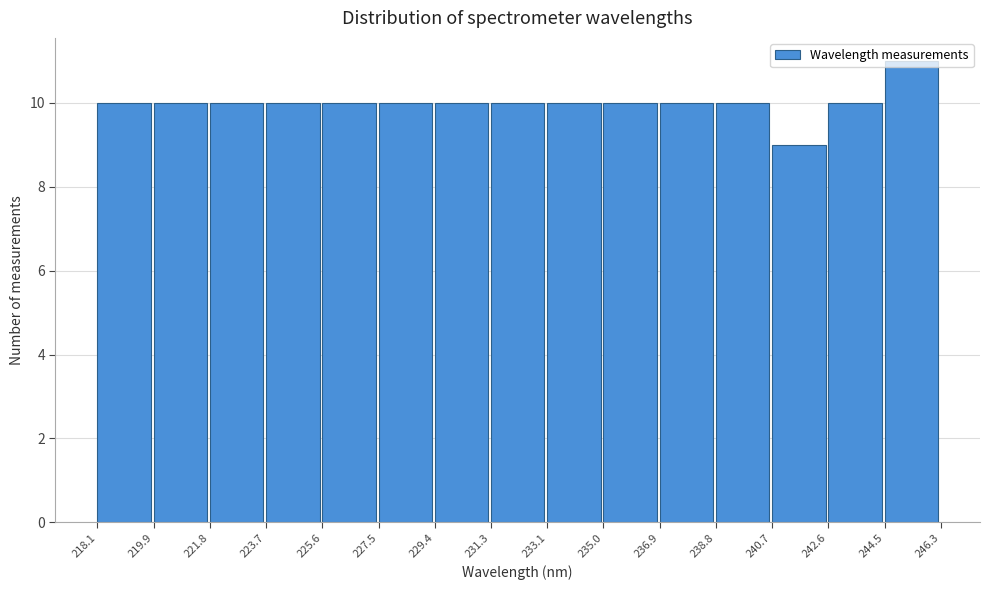

Reading left to right, list every bar in this chart as the range it spans on the x-axis followed by its height. The values are not printed on the chart, so give them approximately, as read against the axis.

218.1 to 219.9: 10
219.9 to 221.8: 10
221.8 to 223.7: 10
223.7 to 225.6: 10
225.6 to 227.5: 10
227.5 to 229.4: 10
229.4 to 231.3: 10
231.3 to 233.1: 10
233.1 to 235.0: 10
235.0 to 236.9: 10
236.9 to 238.8: 10
238.8 to 240.7: 10
240.7 to 242.6: 9
242.6 to 244.5: 10
244.5 to 246.3: 11